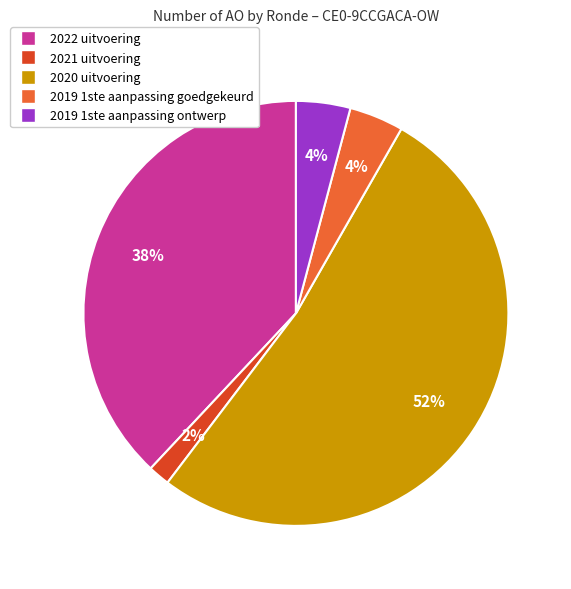

How many segments does this pie chart have?

5